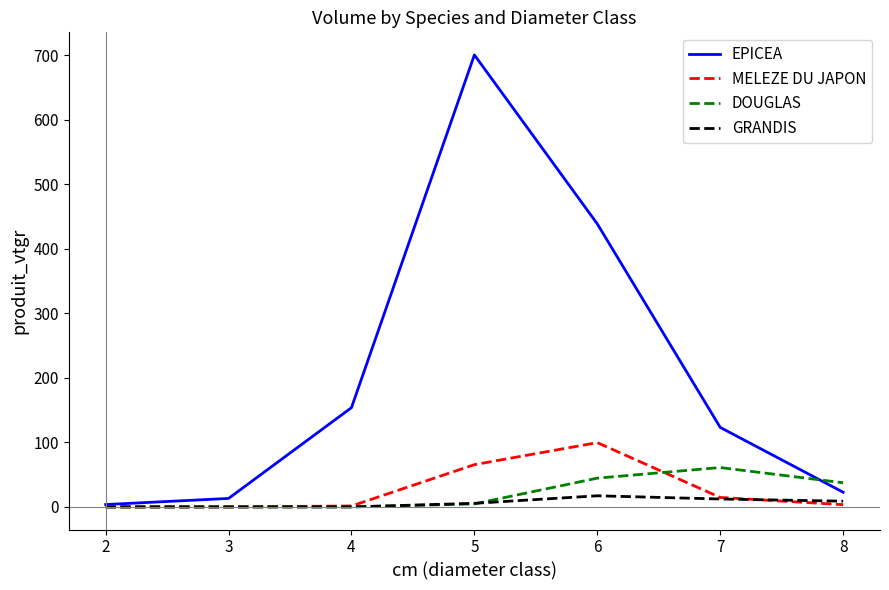

Rank the series by their maximum value, from highest to lowest.

EPICEA, MELEZE DU JAPON, DOUGLAS, GRANDIS